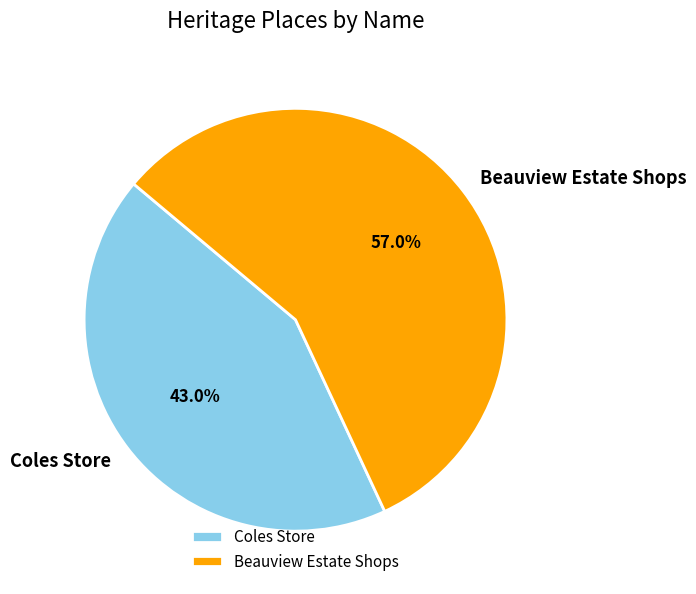

Is it true that Beauview Estate Shops is 69% of the pie?

False